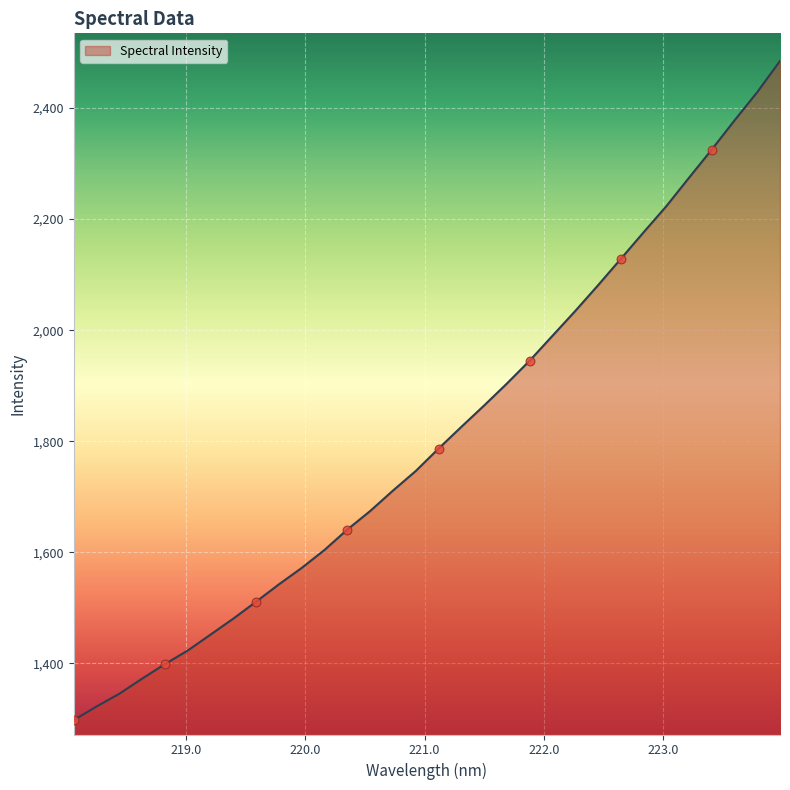

What is the difference between the maximum and minimum values?

1187.0